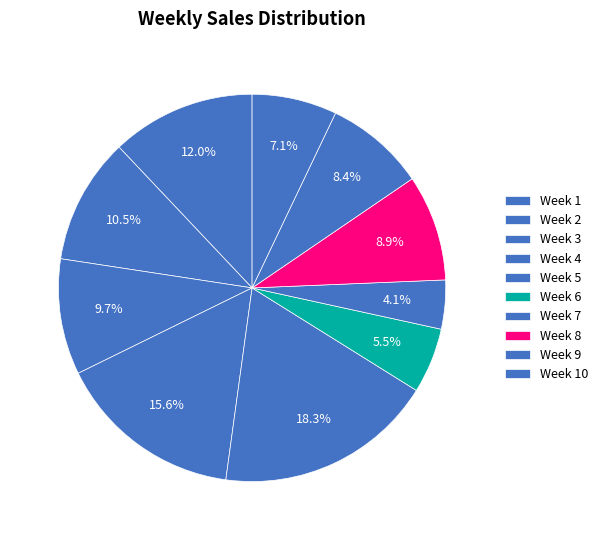

What percentage is the Week 3 slice, to the nearest percent?

10%